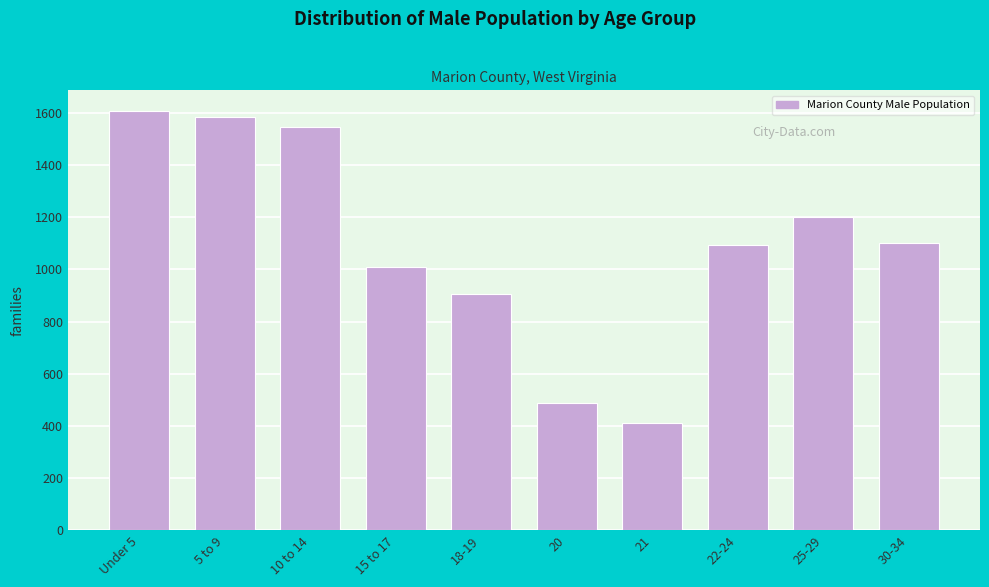

Reading left to right, what are all the values shown in this chart?

Under 5=1605	5 to 9=1582	10 to 14=1546	15 to 17=1008	18-19=904	20=487	21=410	22-24=1093	25-29=1200	30-34=1100